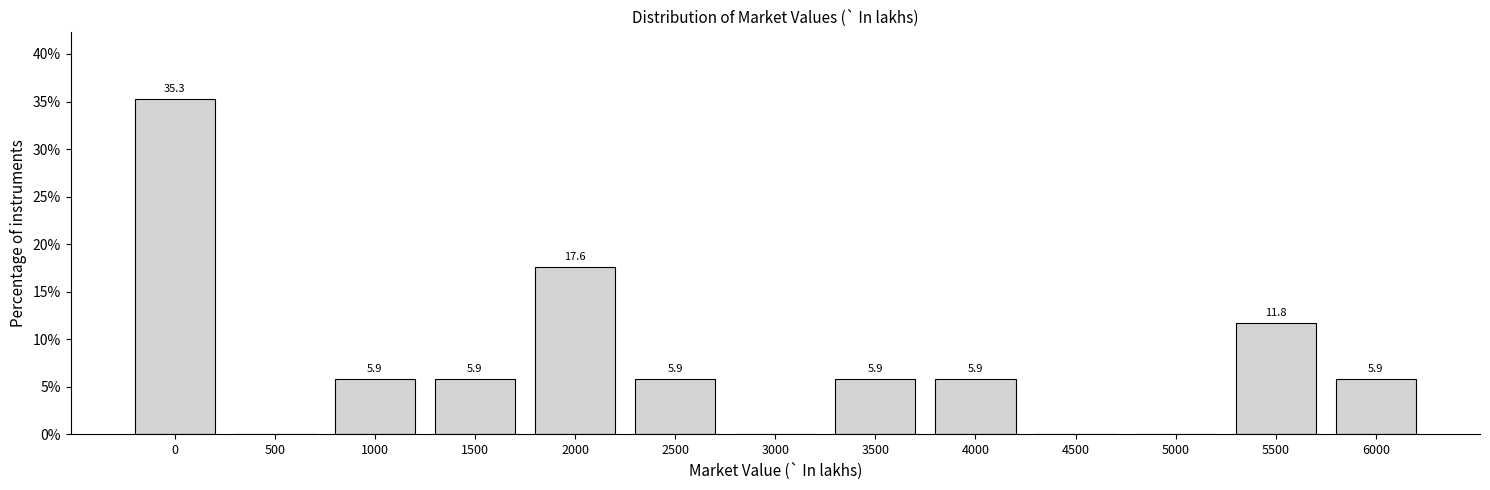

Reading left to right, transcribe all the data shown in this chart.

0=35.3	500=0.0	1000=5.9	1500=5.9	2000=17.6	2500=5.9	3000=0.0	3500=5.9	4000=5.9	4500=0.0	5000=0.0	5500=11.8	6000=5.9